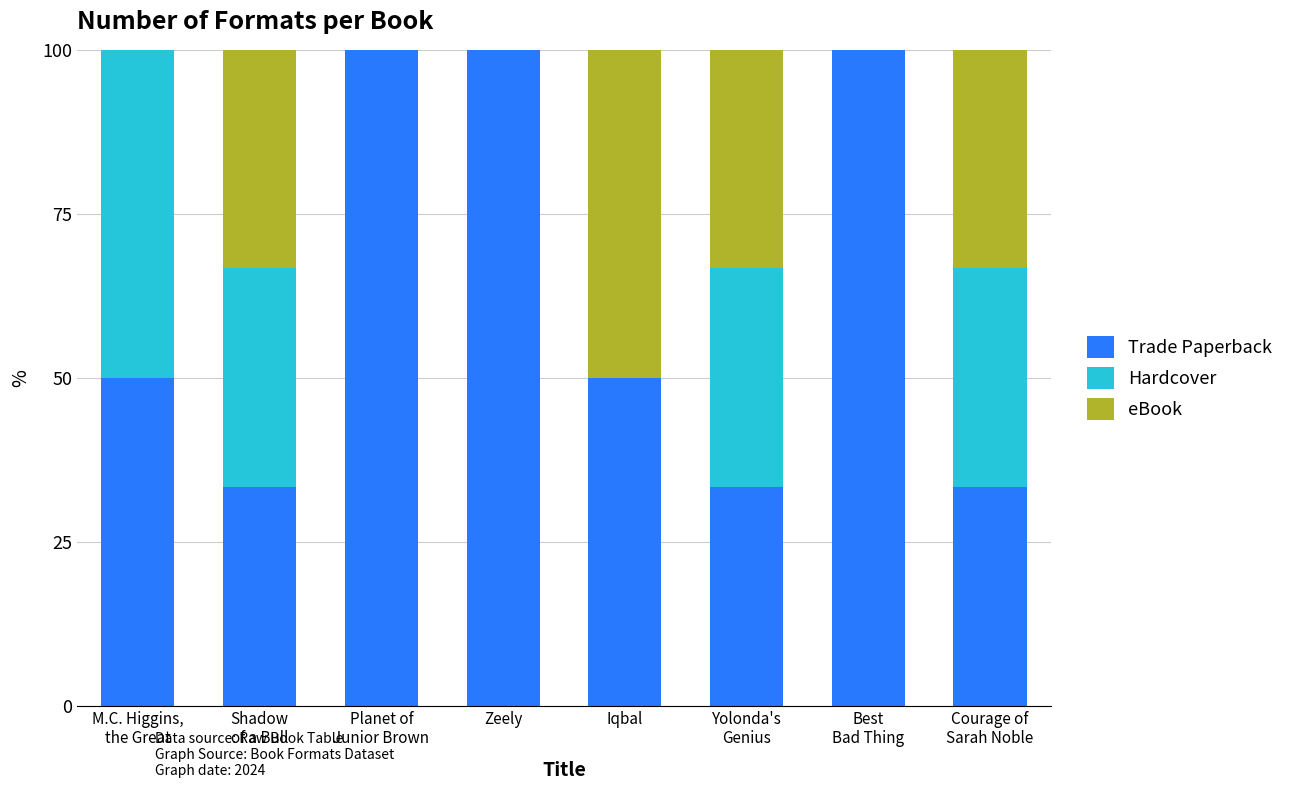

What value does the Trade Paperback series have at Iqbal?

50.0